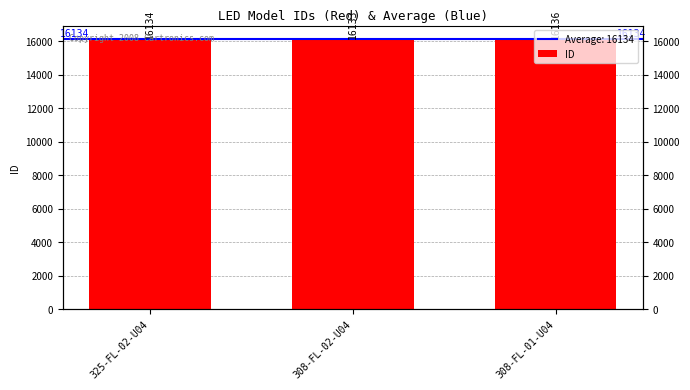

What is the ratio of the value at 308-FL-01-U04 to the value at 325-FL-02-U04?

1.0